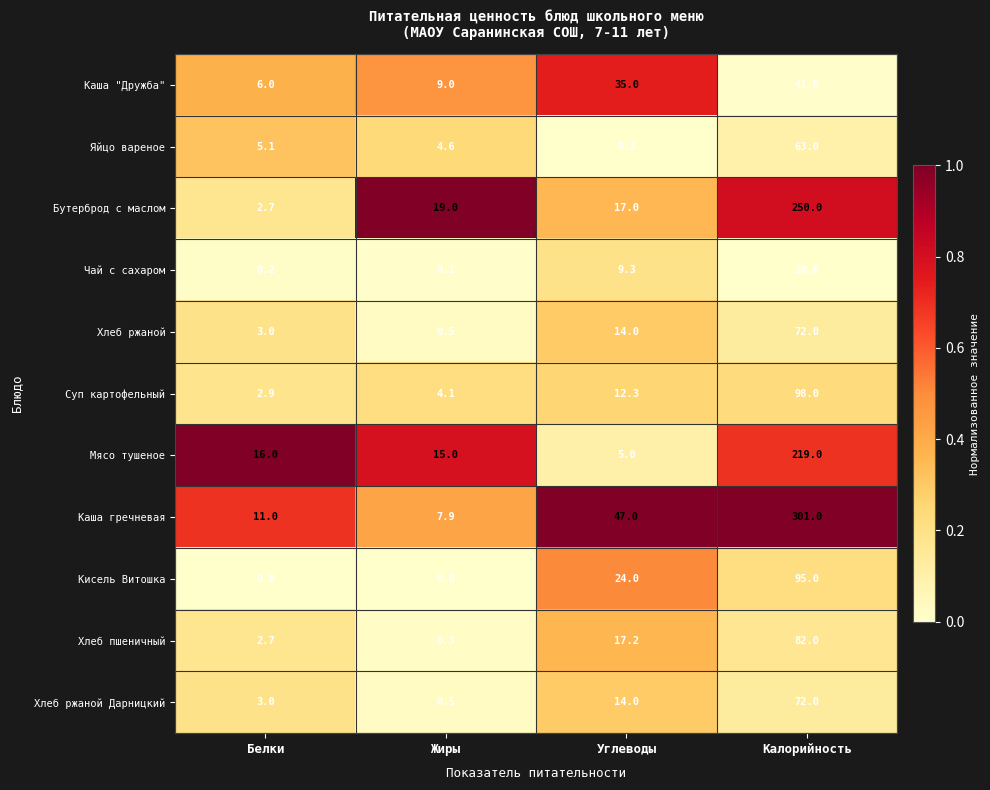

Which series has the largest total across all categories?

Каша гречневая